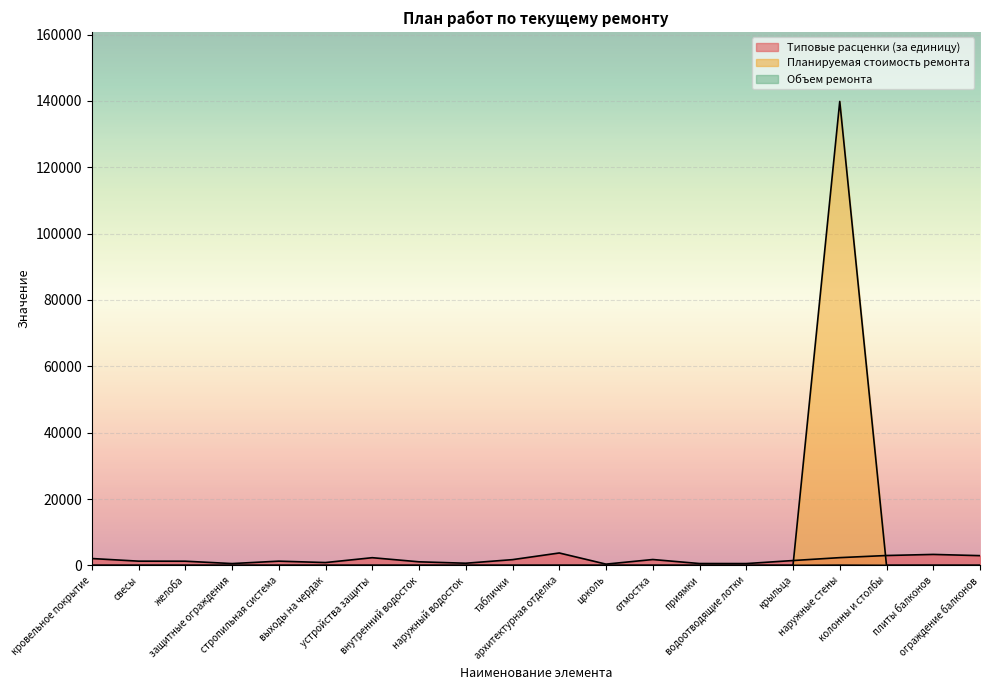

Rank the series at наружный водосток from highest to lowest value.

Типовые расценки (за единицу), Планируемая стоимость ремонта, Объем ремонта